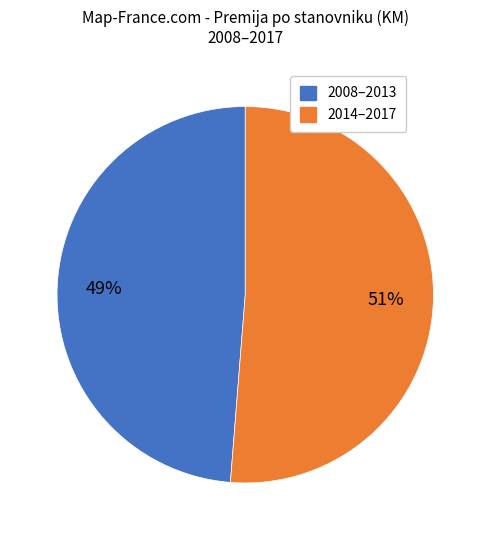

Which category has the smallest portion of the pie?

2008–2013